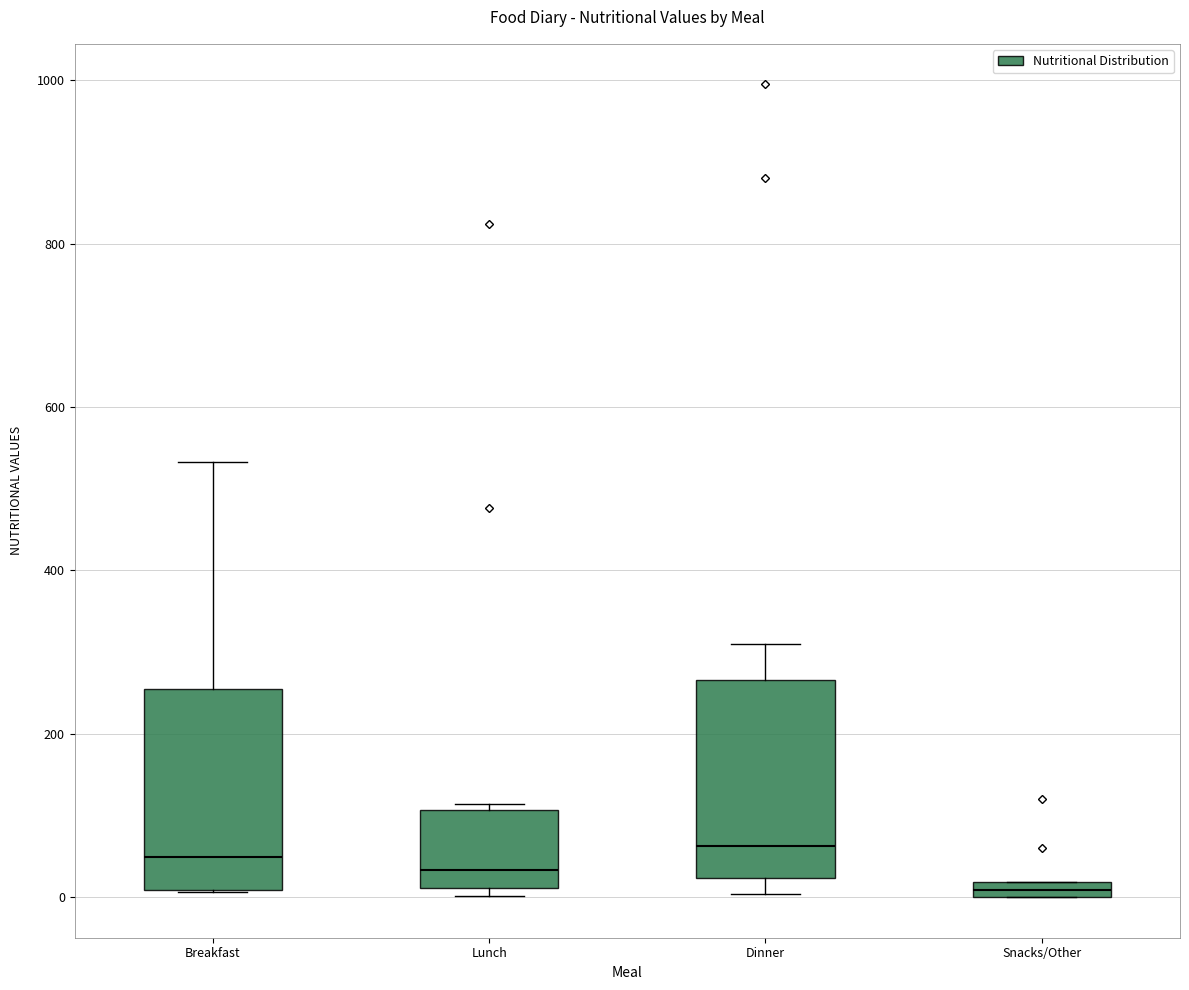

Which box has the lowest median line?

Snacks/Other